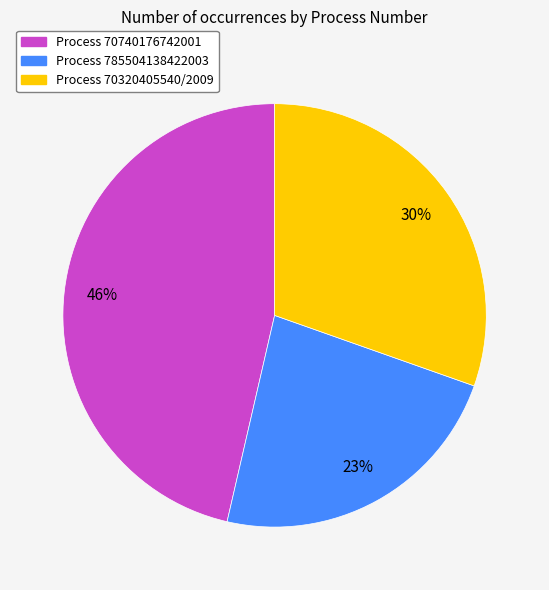

Does any single category account for the majority?

No